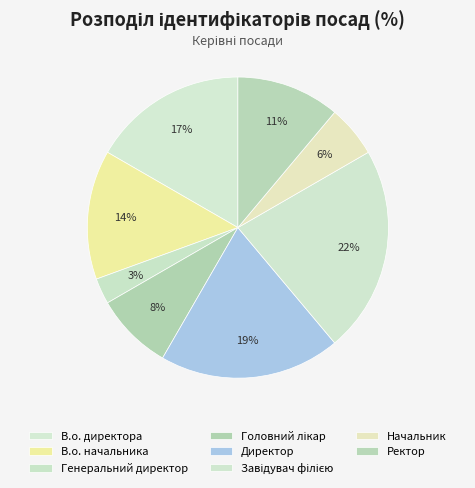

What percentage is the В.о. начальника slice, to the nearest percent?

14%